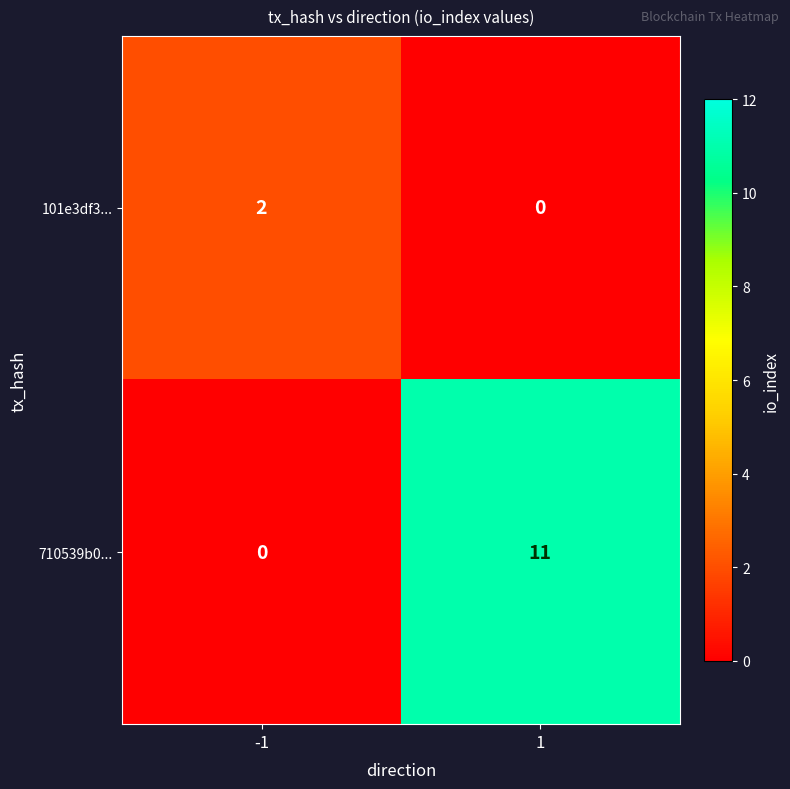

True or false: 710539b0... has a value of 16 at 1.

False